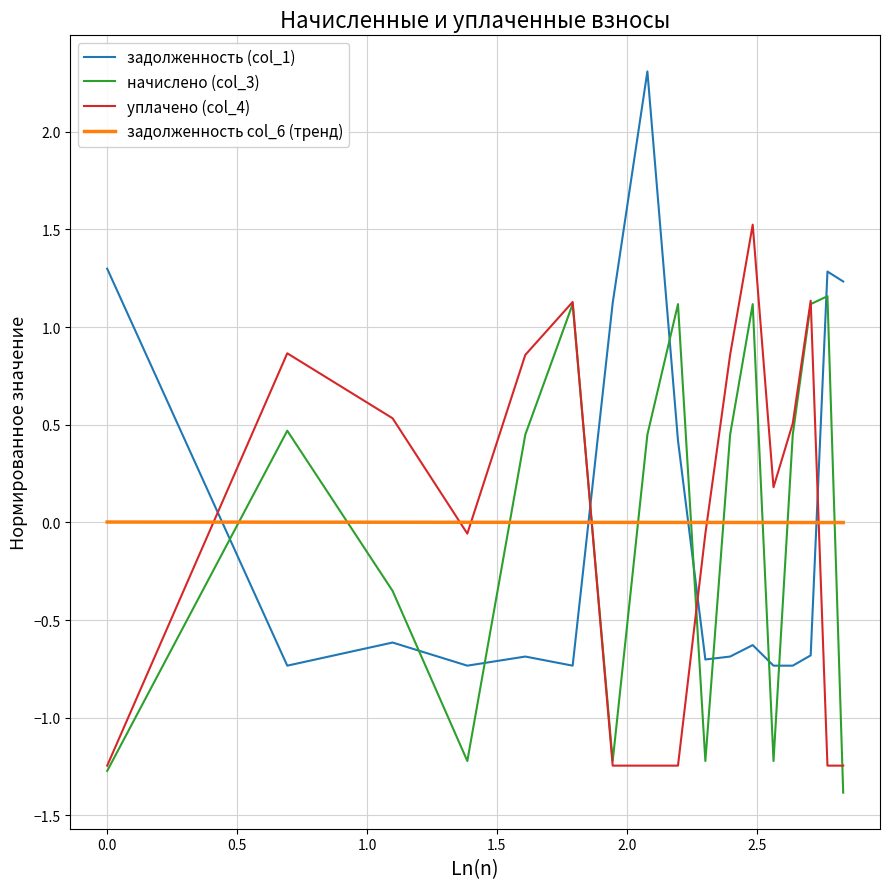

What is the maximum value shown in the chart?

2.3